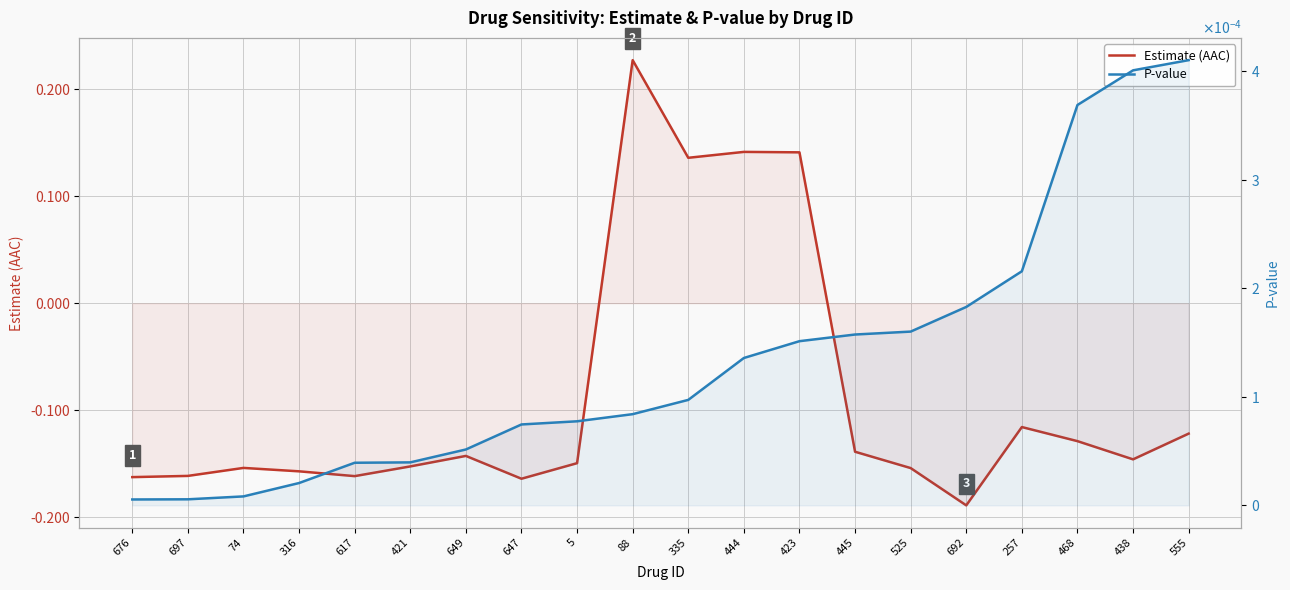

True or false: Estimate (AAC) has a value of -0.2 at 5.

False